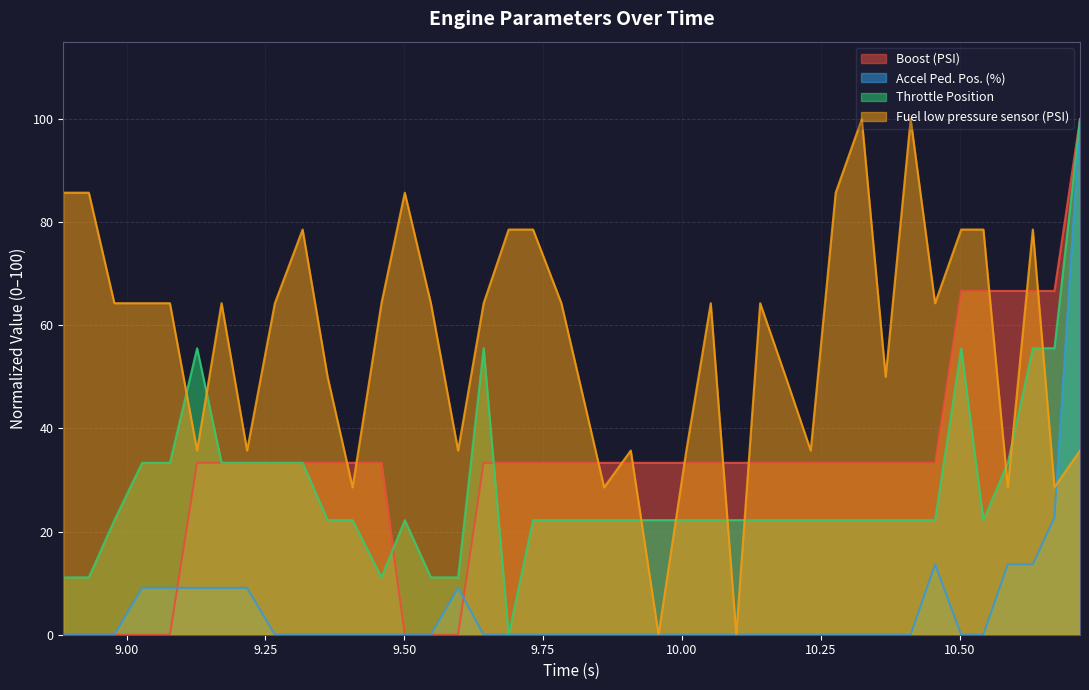

How many times do Boost (PSI) and Accel Ped. Pos. (%) cross each other?

2